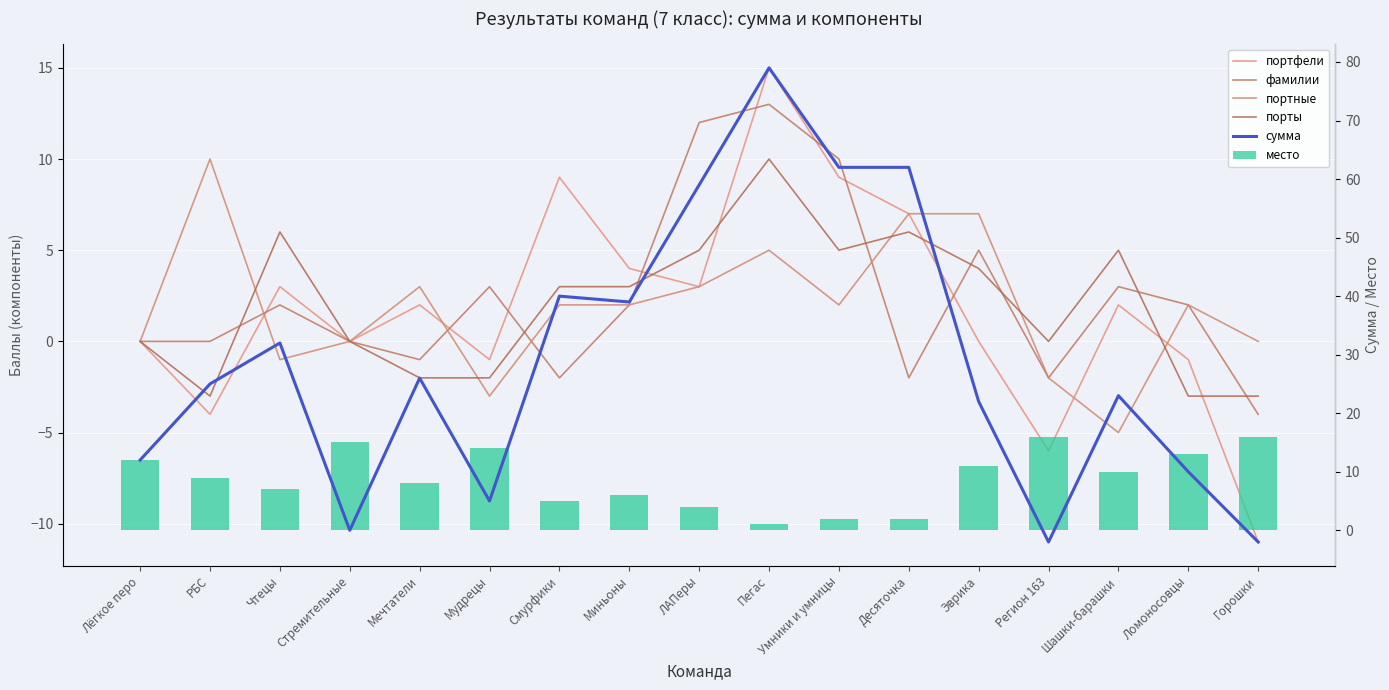

What is the maximum value shown in the chart?

79